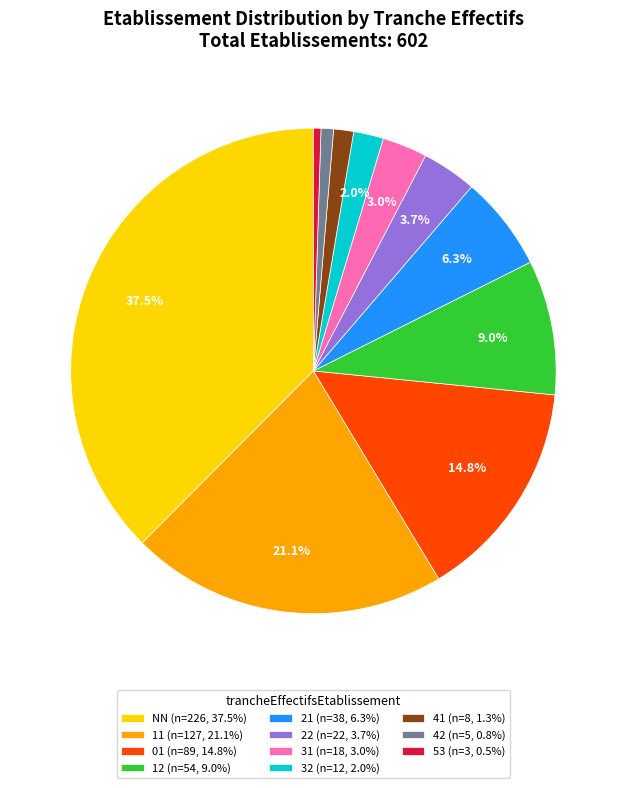

Is there a majority slice in this chart?

No